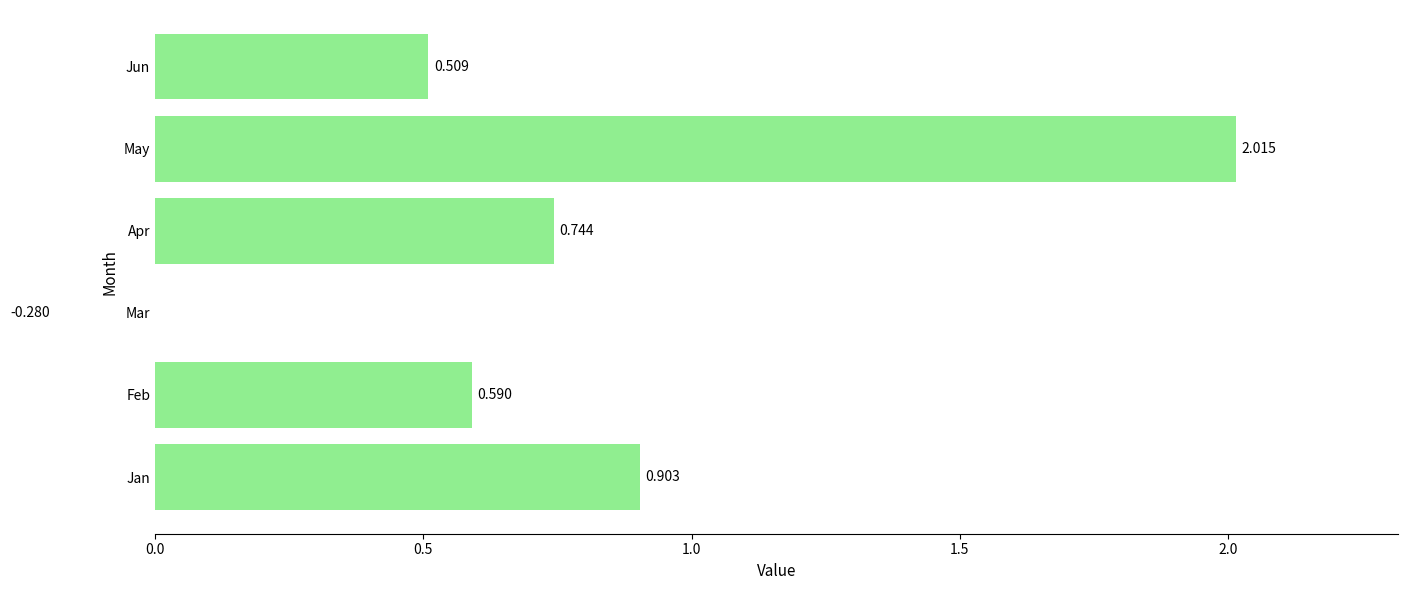

Does the chart contain stacked bars?

No